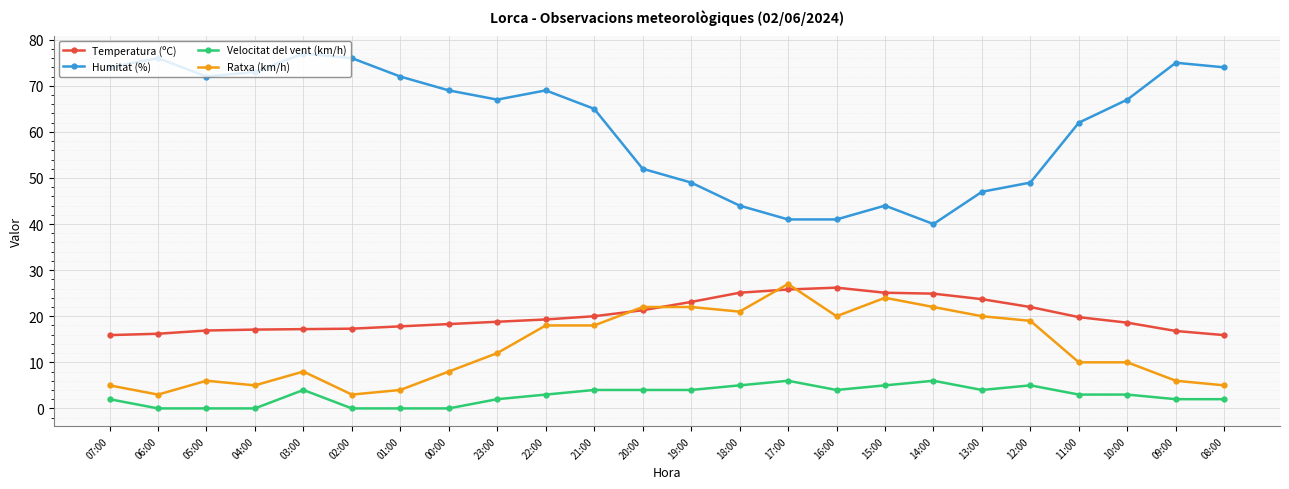

True or false: Humitat (%) has more than 1 interior local peaks.

True